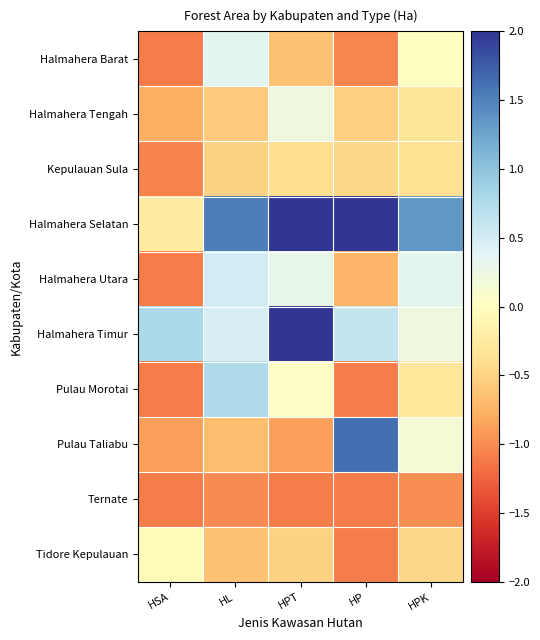

At HPT, list the series in order from smallest to largest.

Ternate, Pulau Taliabu, Halmahera Barat, Tidore Kepulauan, Kepulauan Sula, Pulau Morotai, Halmahera Tengah, Halmahera Utara, Halmahera Selatan, Halmahera Timur